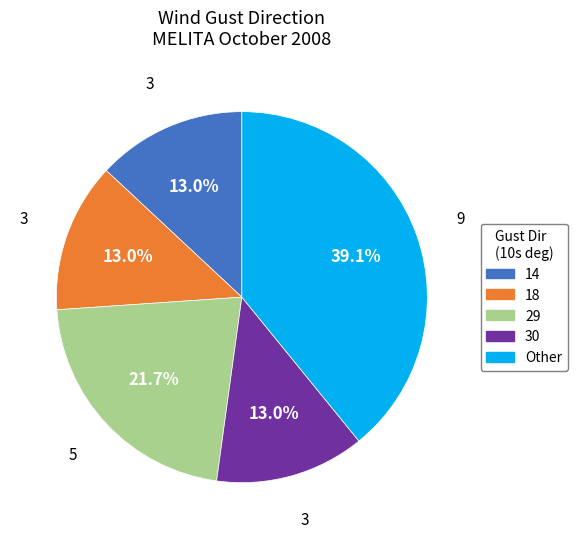

Does any single category account for the majority?

No